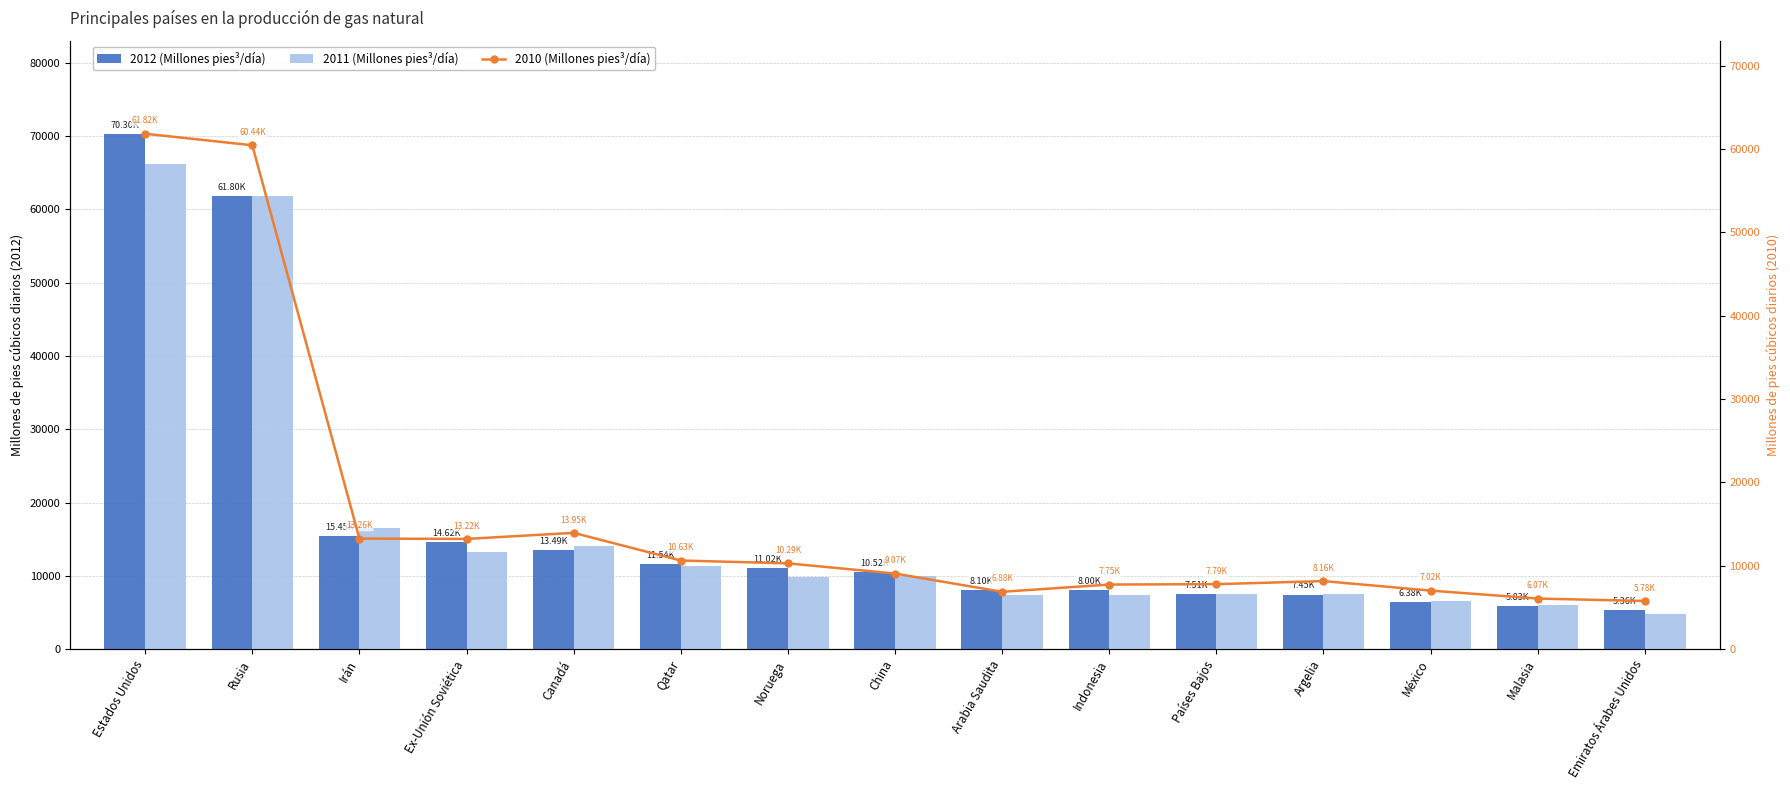

What is the smallest value displayed?

4836.0